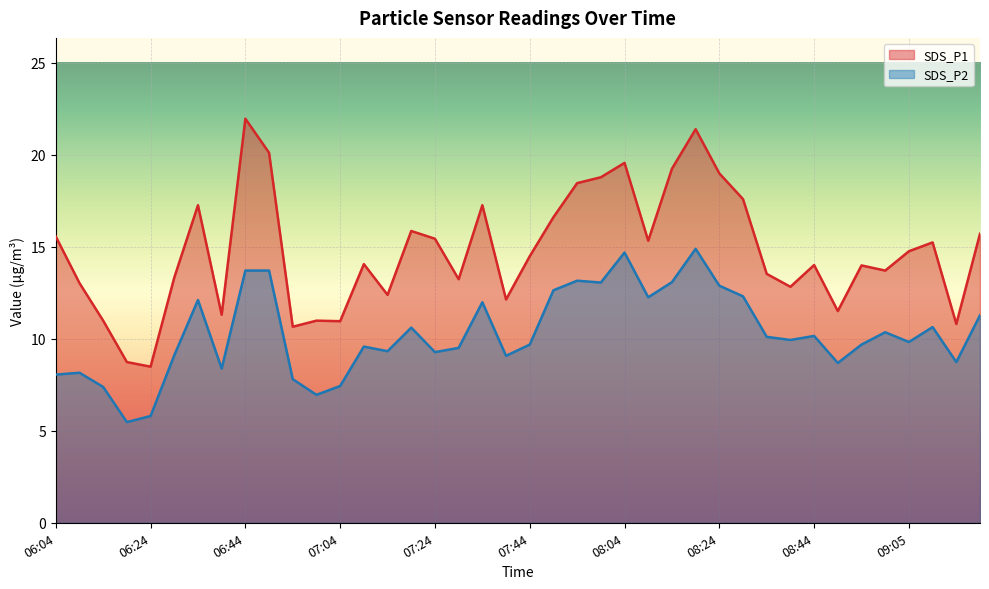

What are all the series names shown in the legend?

SDS_P1, SDS_P2